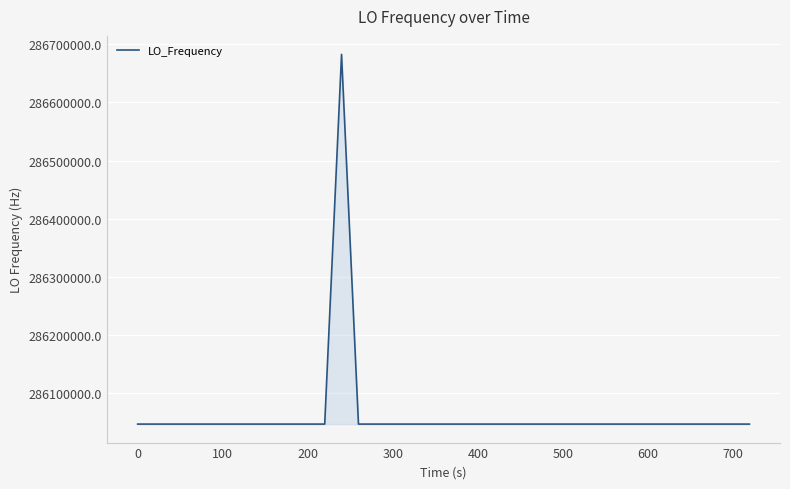

What is the difference between the second highest and second lowest values?

7.9